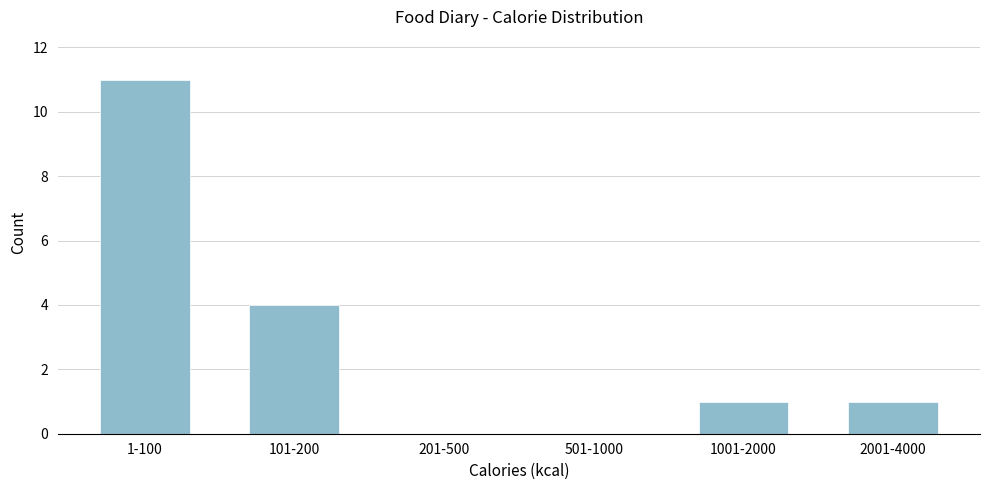

Reading right to left, list all the values displayed in this chart.

2001-4000=1	1001-2000=1	501-1000=0	201-500=0	101-200=4	1-100=11